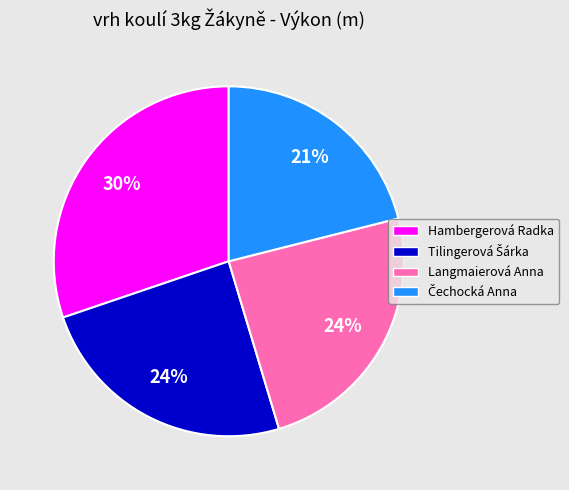

The Hambergerová Radka slice represents 15% of the pie. True or false?

False